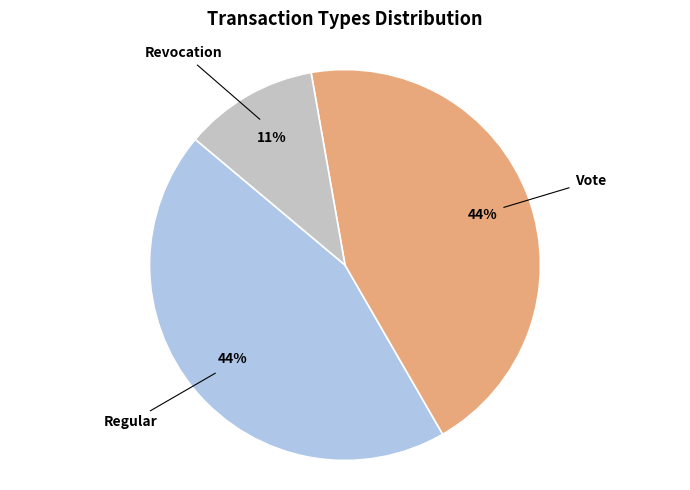

To the nearest percent, what percentage of the pie is Revocation?

11%